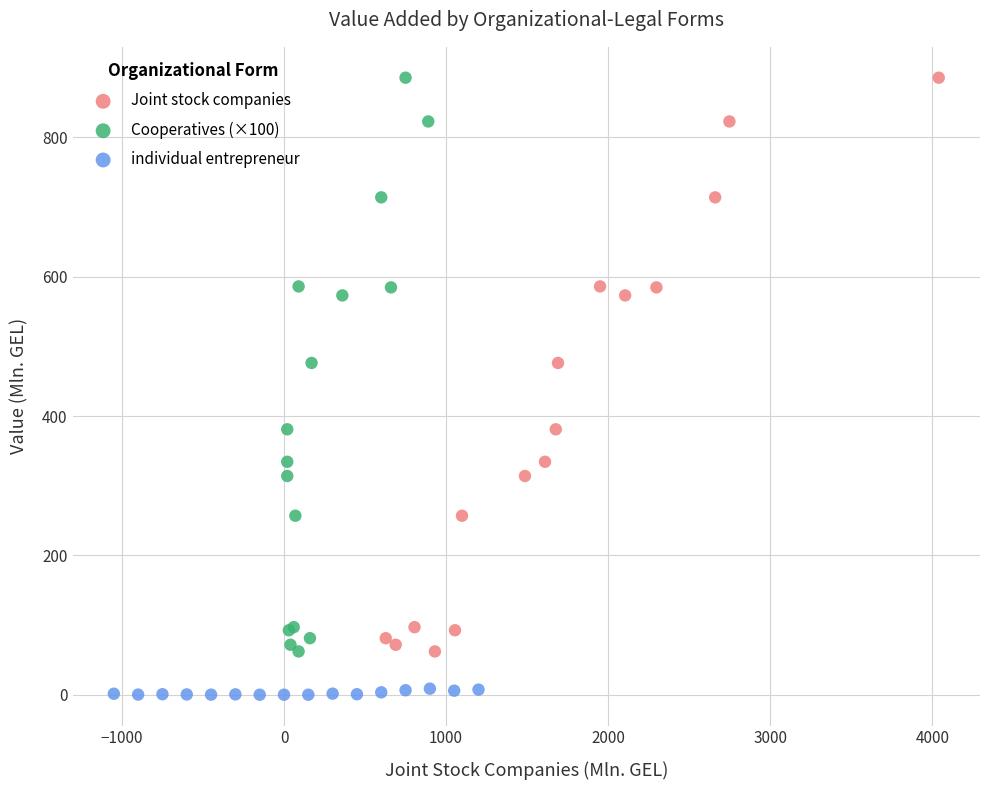

Which series reaches the minimum Y coordinate?

individual entrepreneur